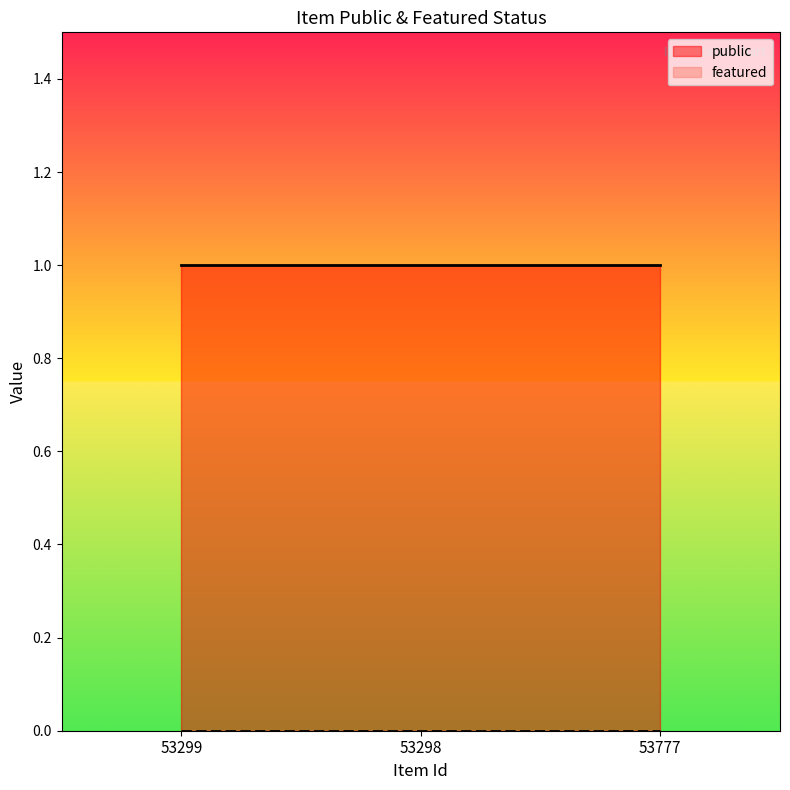

Which category has the lowest value in the public series?

53299